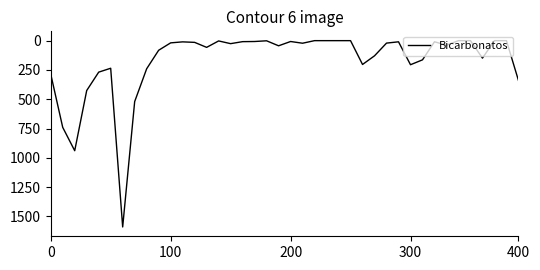

What is the difference between the maximum and minimum values?

1590.0